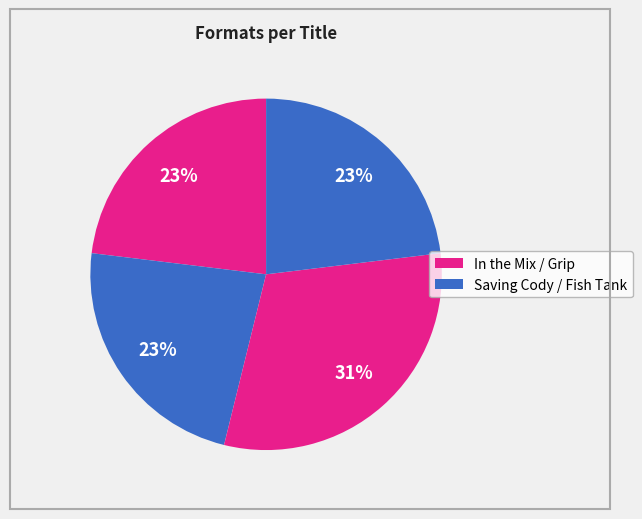

To the nearest percent, what is the difference between the largest and smallest slice percentages?

8%